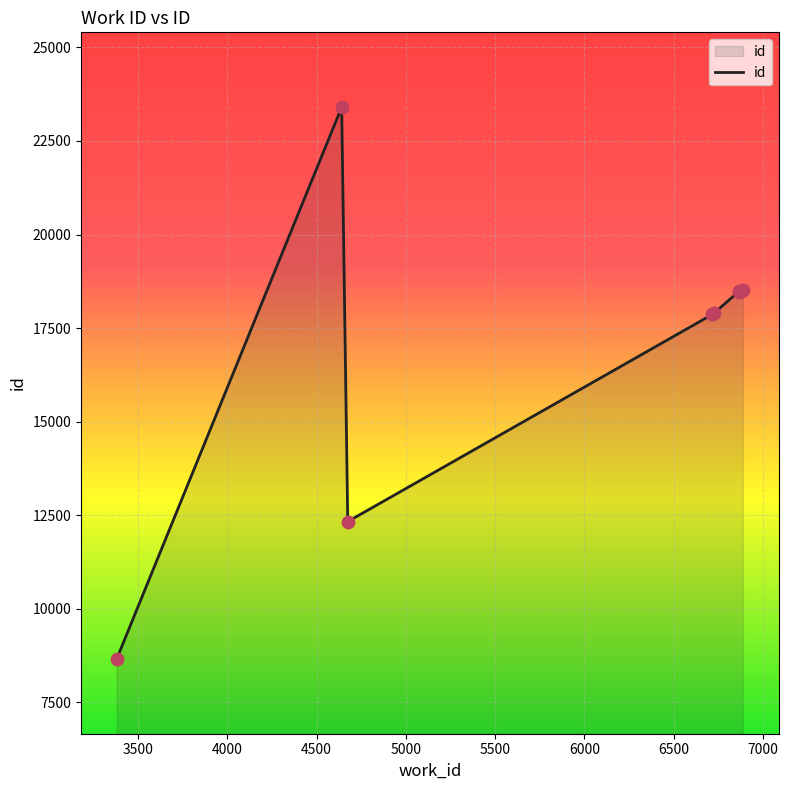

What is the minimum value shown in the chart?

8660